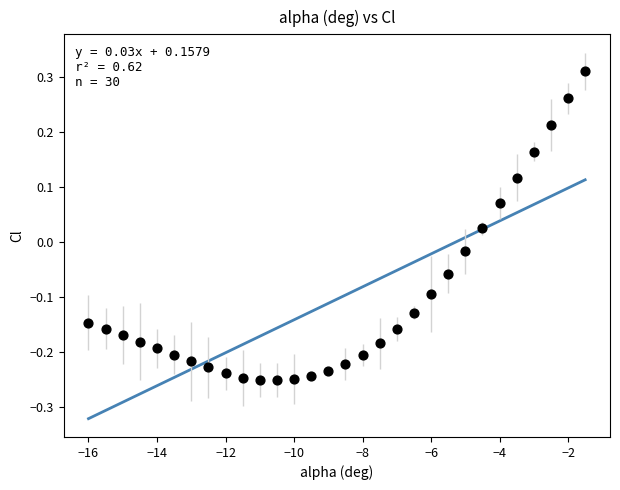

What is the range of X values (max minus min)?

14.5